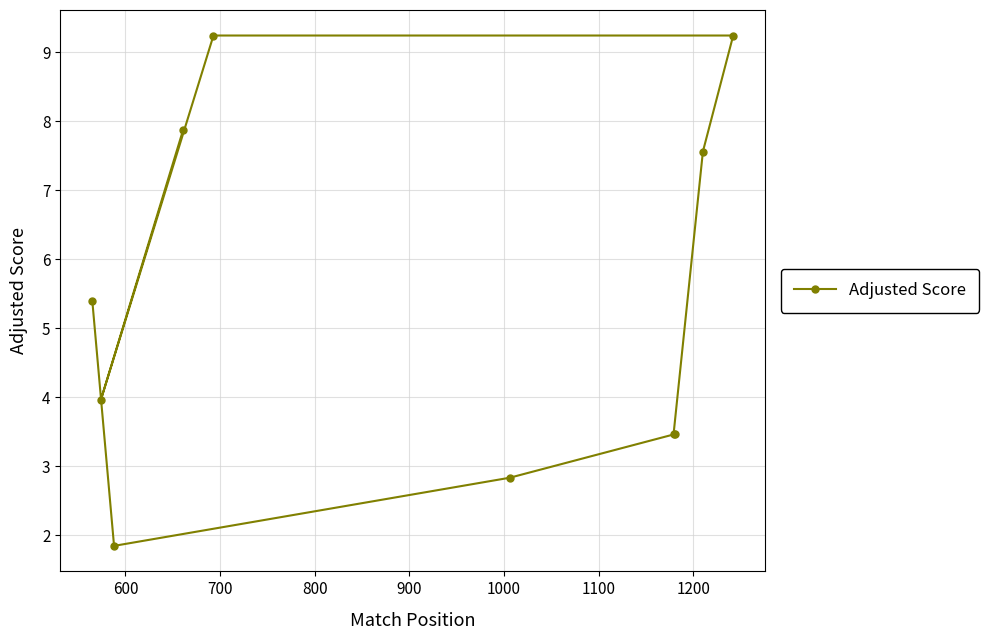

What is the difference between the maximum and second lowest values?

6.4